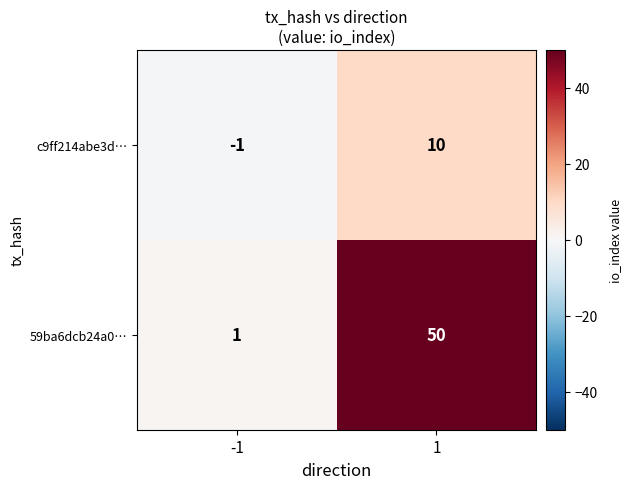

Which series changed the most between -1 and 1?

59ba6dcb24a0…